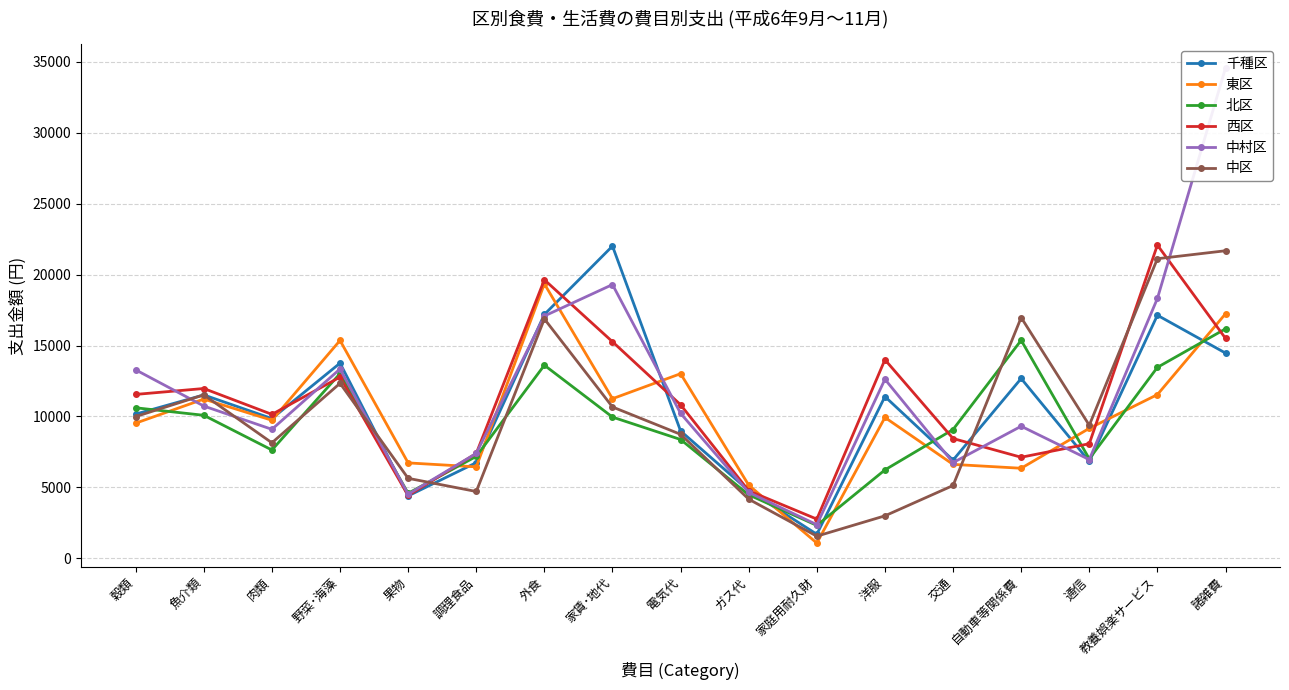

What is the sum of all 東区 values?

169672